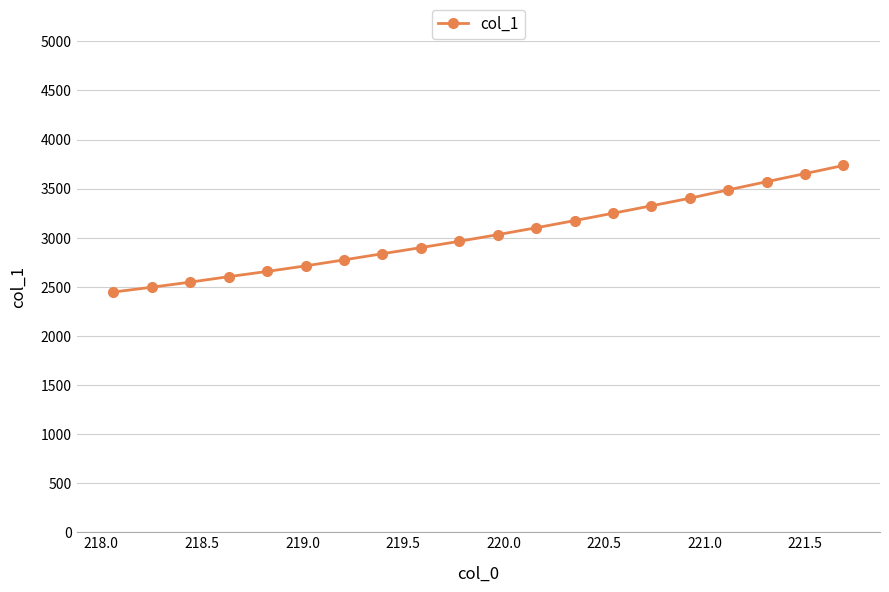

What is the difference between the maximum and minimum values?

1289.3